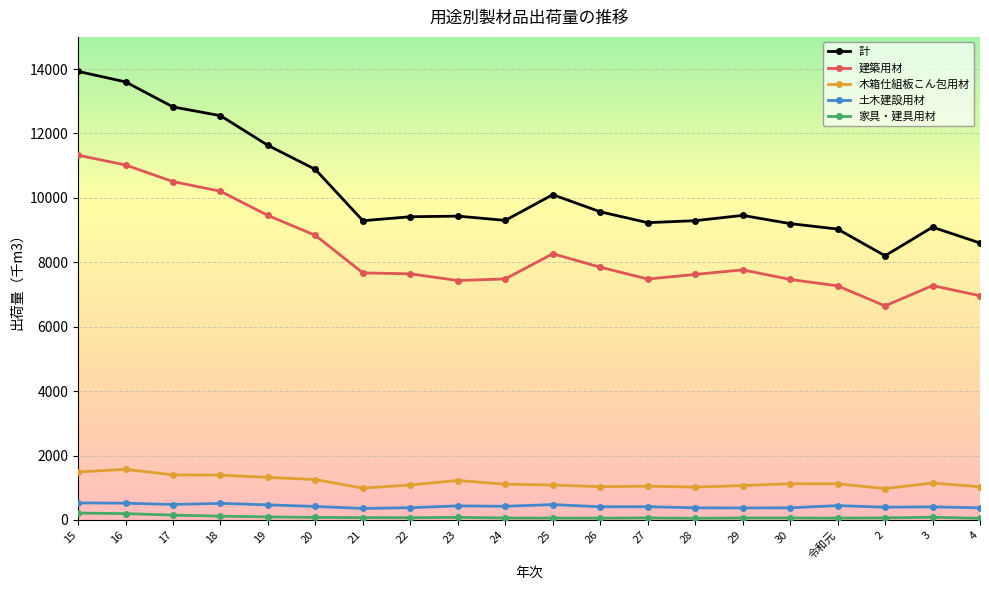

Is the value of 家具・建具用材 at 21 greater than the value of 計 at 24?

No